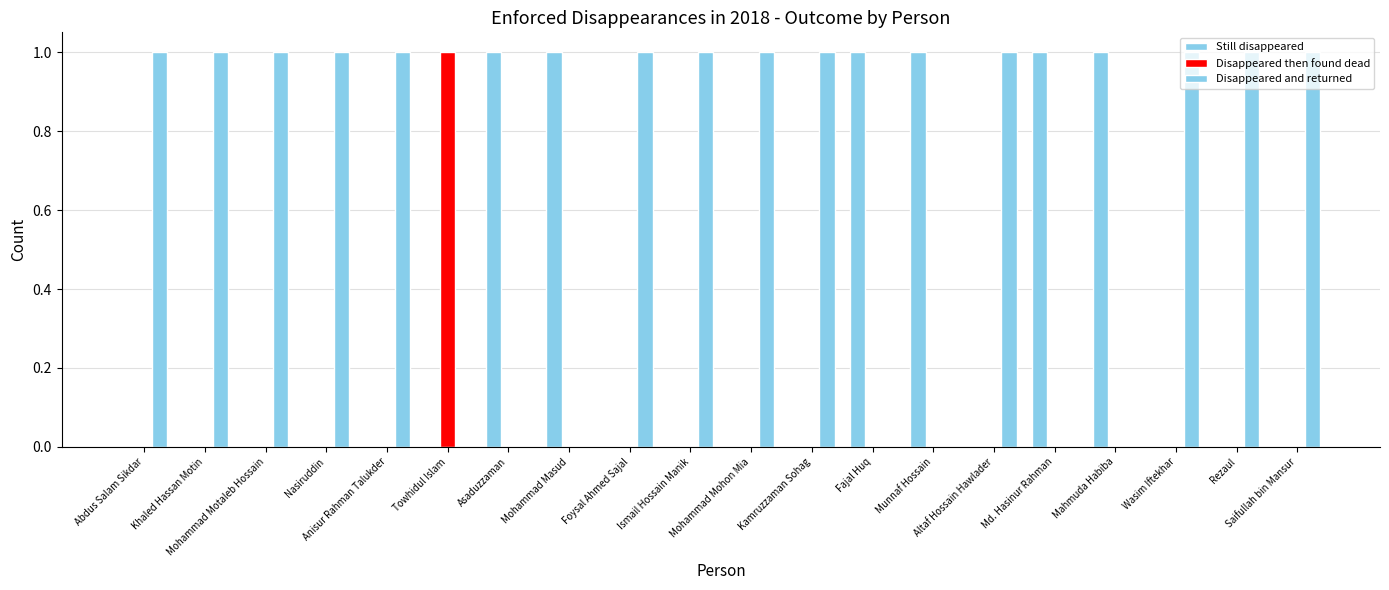

At which category does the chart reach its minimum across all series?

Abdus Salam Sikdar